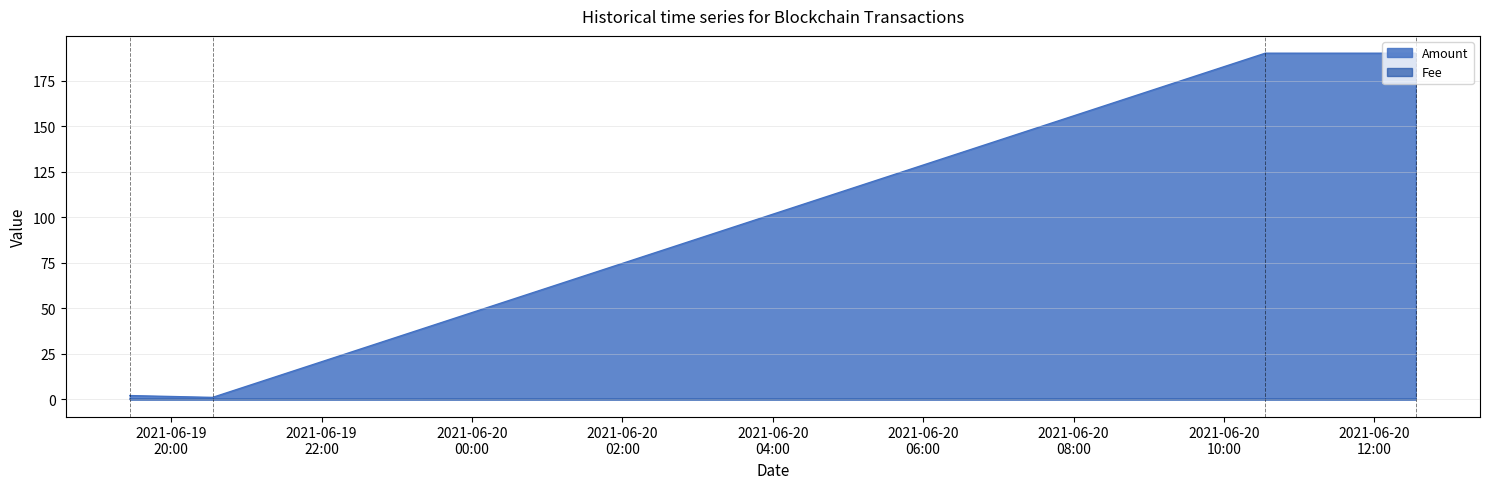

Read the Amount value at 2021-06-20 12:33:00.

2.0